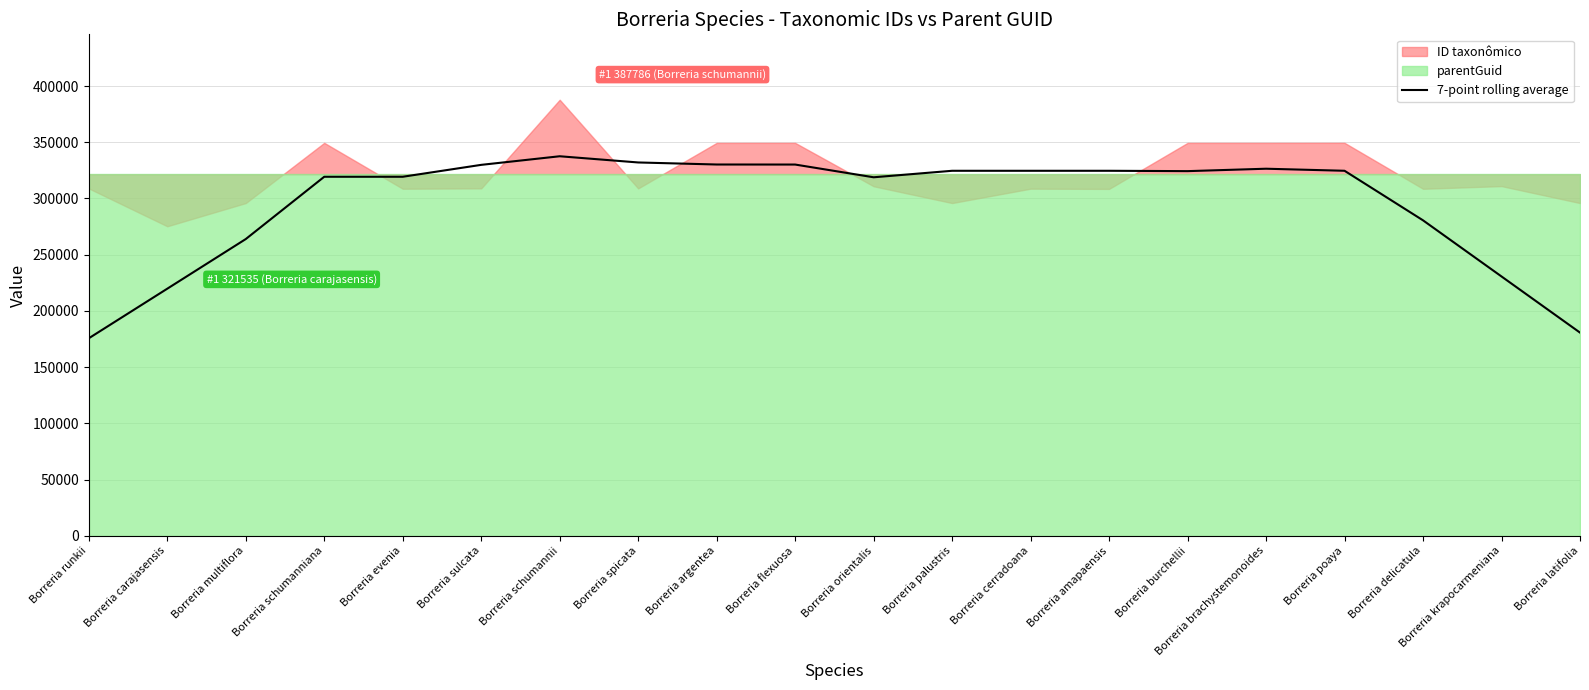

The value of 7-point rolling average at Borreria orientalis is 318833.0. True or false?

True